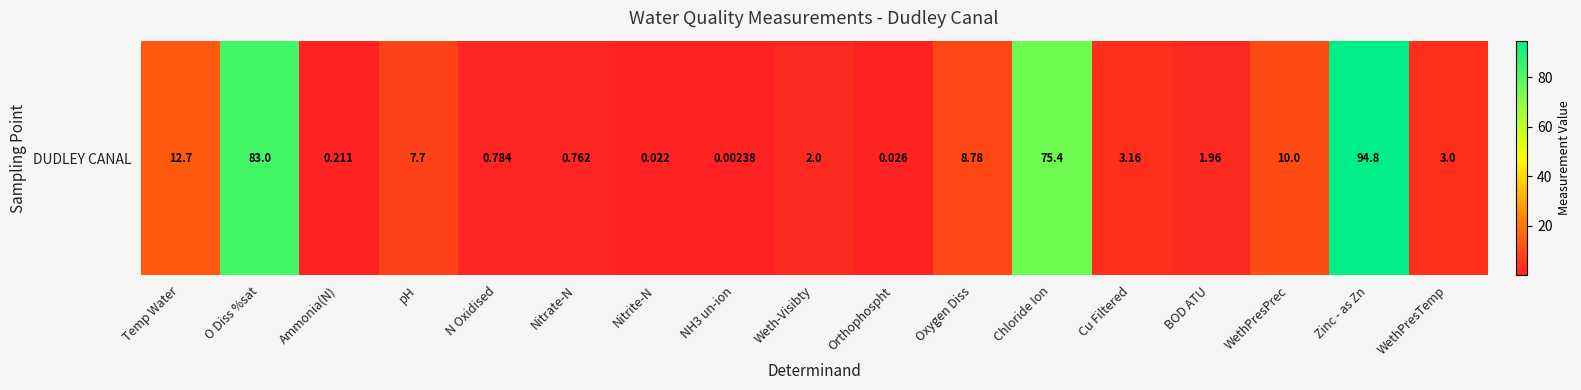

Rank the categories by value from highest to lowest.

Zinc - as Zn, O Diss %sat, Chloride Ion, Temp Water, WethPresPrec, Oxygen Diss, pH, Cu Filtered, WethPresTemp, Weth-Visibty, BOD ATU, N Oxidised, Nitrate-N, Ammonia(N), Orthophospht, Nitrite-N, NH3 un-ion